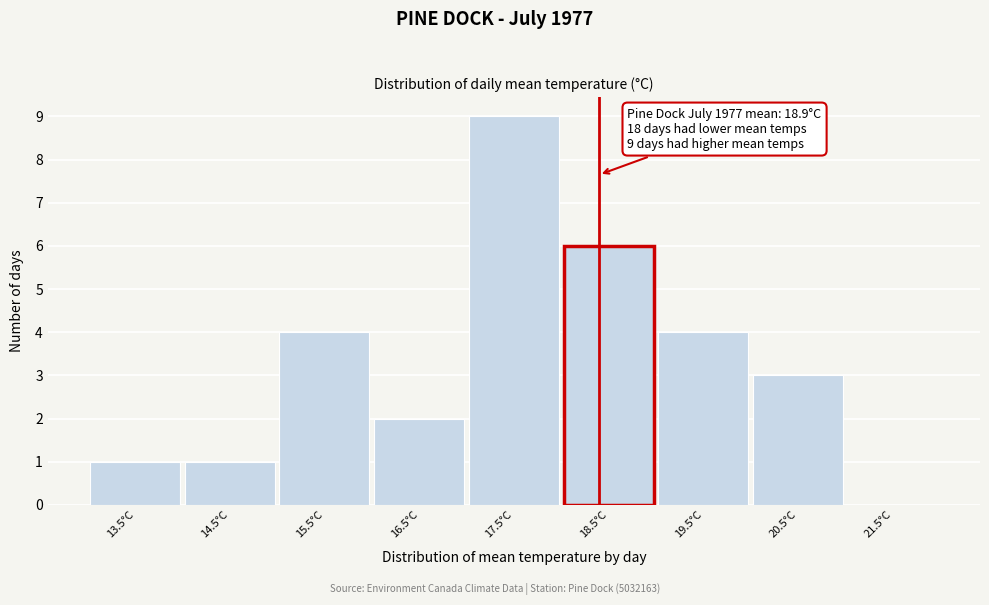

Reading left to right, list all the values displayed in this chart.

13.5°C=1	14.5°C=1	15.5°C=4	16.5°C=2	17.5°C=9	18.5°C=6	19.5°C=4	20.5°C=3	21.5°C=0